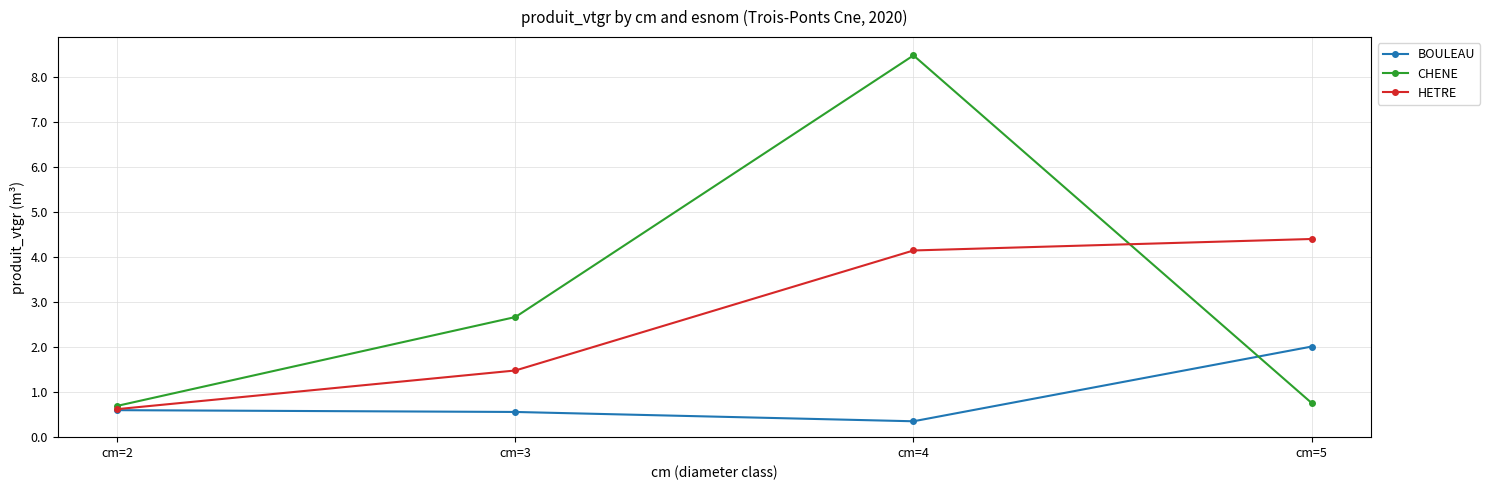

At which label does HETRE reach its peak?

cm=5